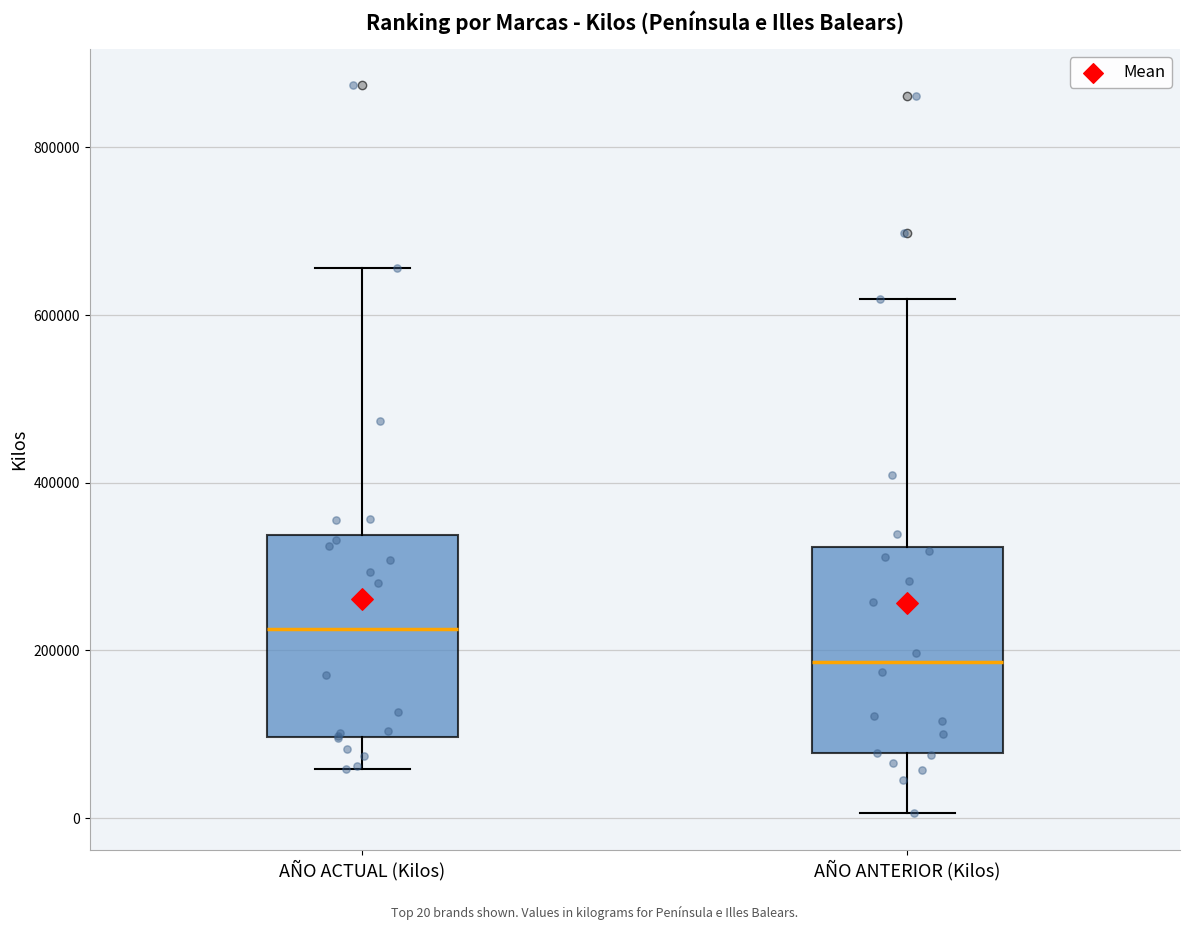

Which box's median line is the lowest?

AÑO ANTERIOR (Kilos)